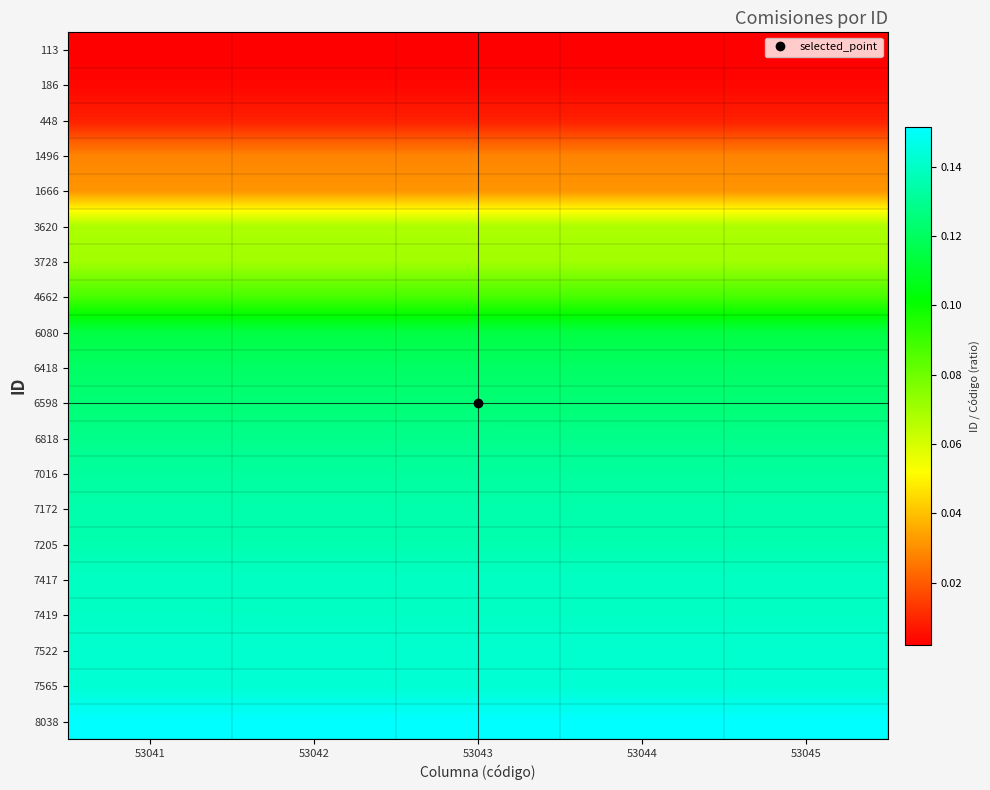

What is the greatest value displayed?

0.2